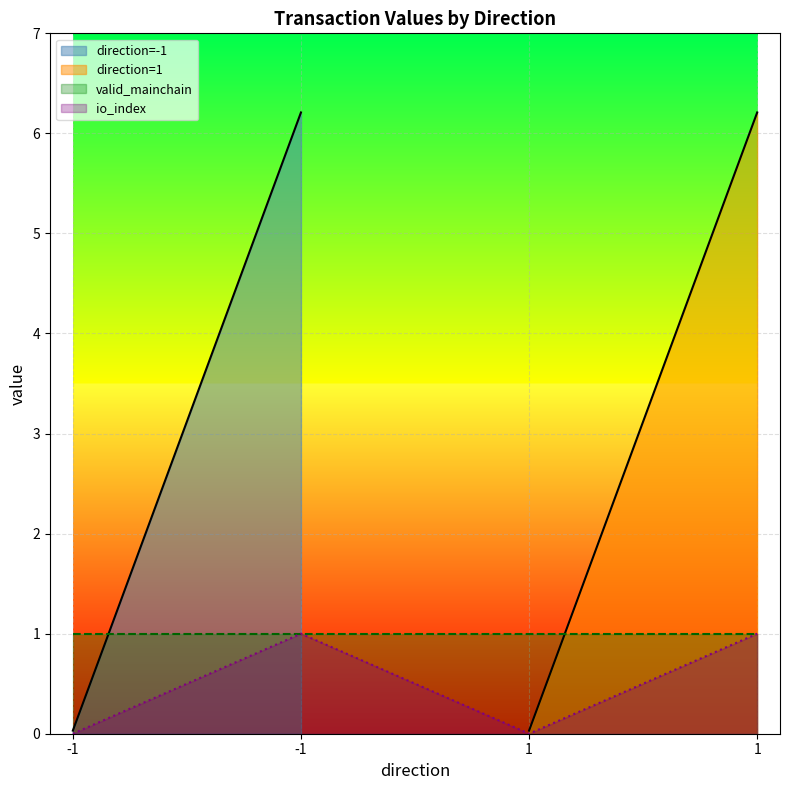

How many values in the value series exceed 6?

2